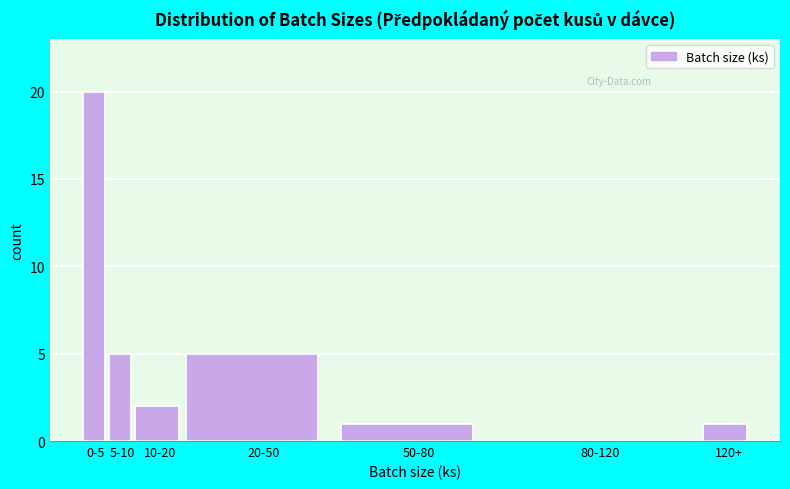

Reading left to right, list all the values displayed in this chart.

0-5=20	5-10=5	10-20=2	20-50=5	50-80=1	80-120=0	120+=1